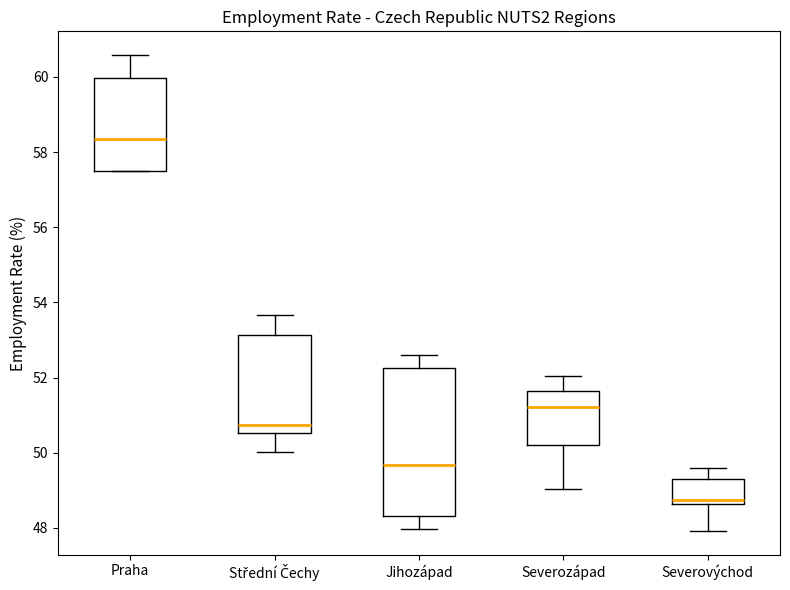

Reading left to right, read every box against the y-axis: the position of its median line, the range the box covers, and the ends of its whiskers. The values are not printed on the chart, so give them approximately, as read against the axis.

Praha: median 58.4, box 57.6 to 60.0, whiskers 57.6 to 60.6
Střední Čechy: median 50.8, box 50.6 to 53.2, whiskers 50.0 to 53.6
Jihozápad: median 49.6, box 48.4 to 52.2, whiskers 48.0 to 52.6
Severozápad: median 51.2, box 50.2 to 51.6, whiskers 49.0 to 52.0
Severovýchod: median 48.8, box 48.6 to 49.4, whiskers 48.0 to 49.6